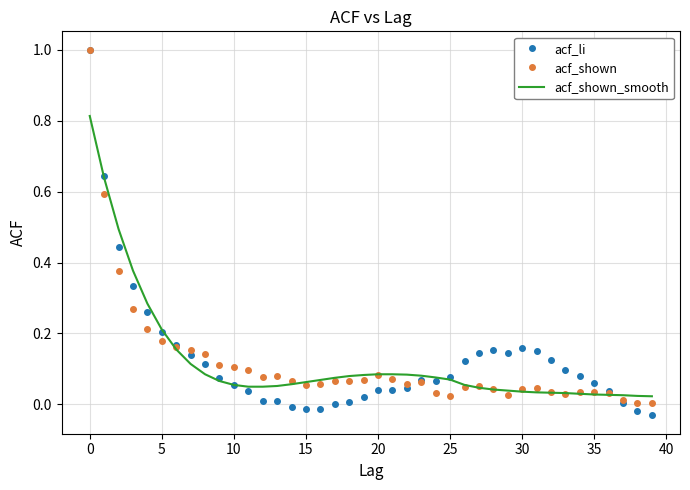

What is the greatest value displayed?

1.0